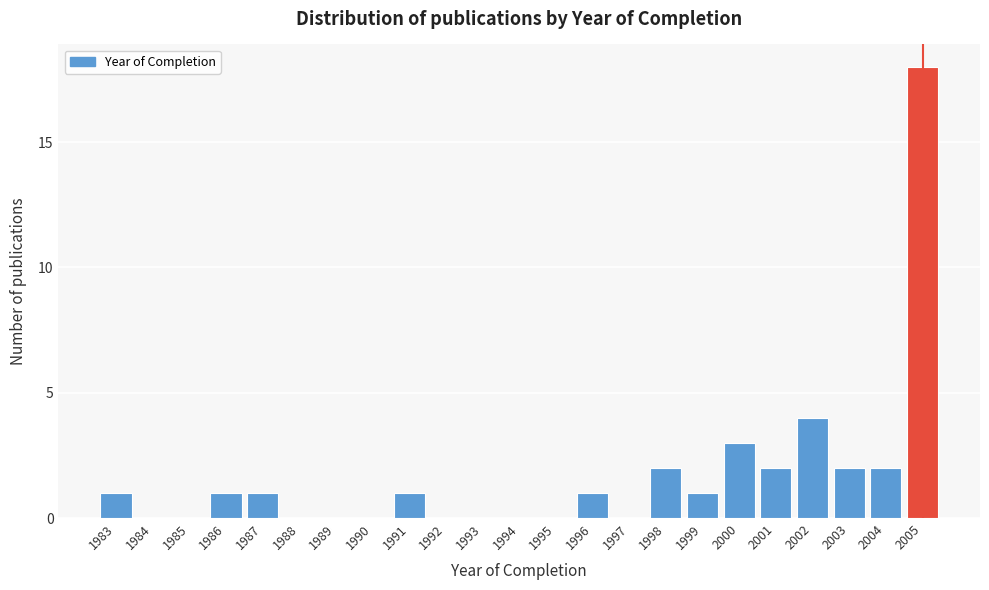

Reading right to left, transcribe all the data shown in this chart.

2005=18	2004=2	2003=2	2002=4	2001=2	2000=3	1999=1	1998=2	1997=0	1996=1	1995=0	1994=0	1993=0	1992=0	1991=1	1990=0	1989=0	1988=0	1987=1	1986=1	1985=0	1984=0	1983=1